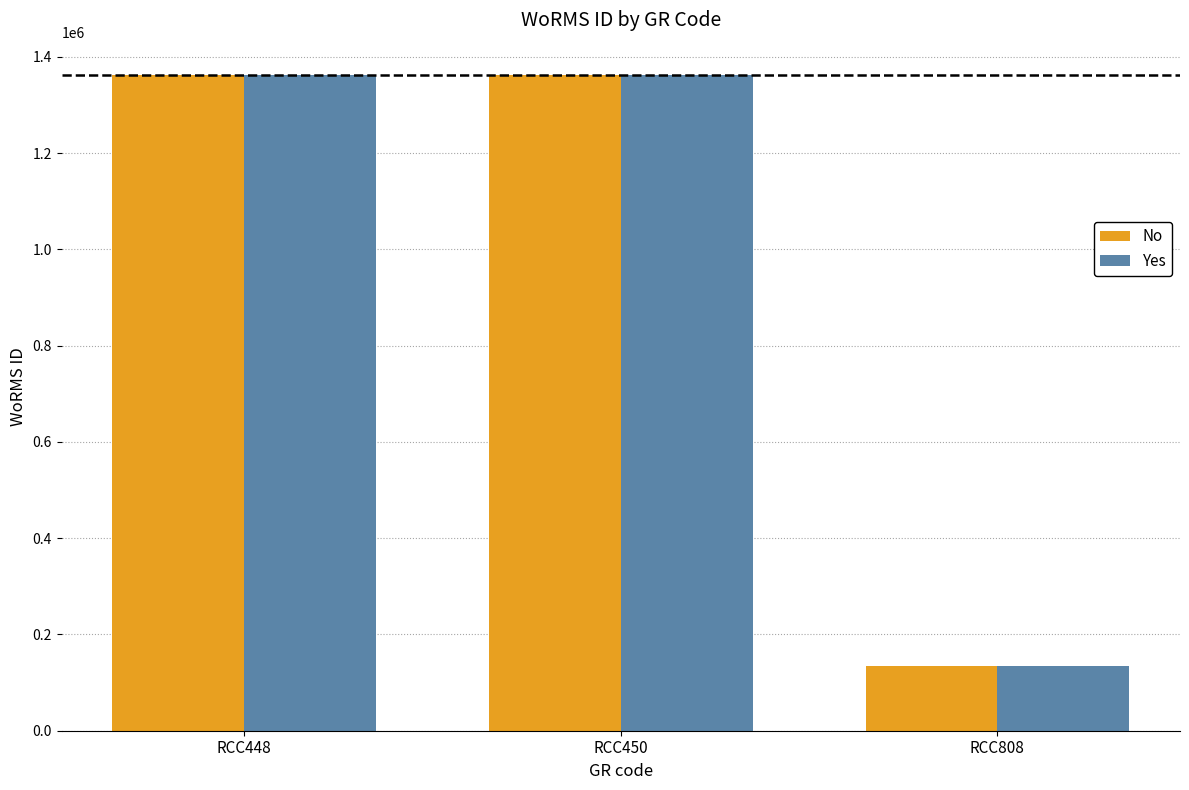

What value does the Yes series have at RCC808, to the nearest 100?

134600